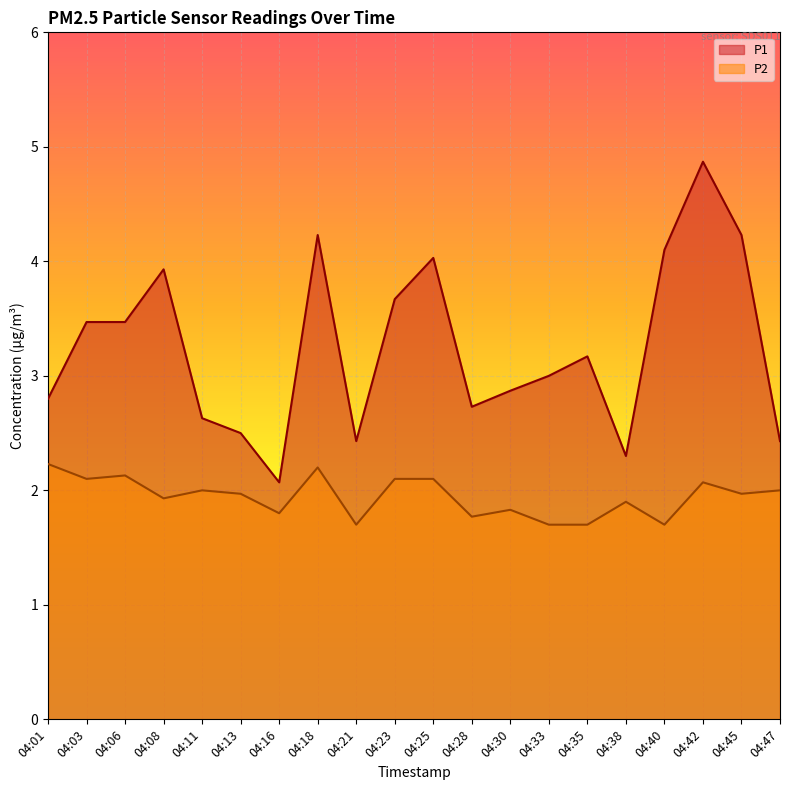

How many lines are shown in the chart?

2